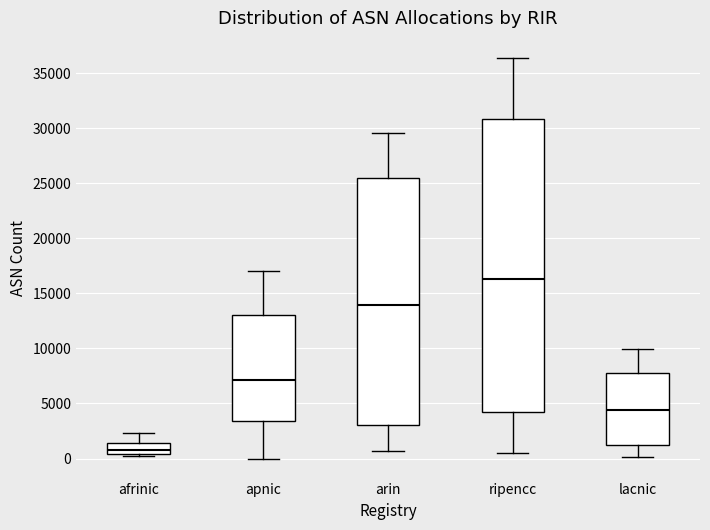

Which box's median line is the lowest?

afrinic